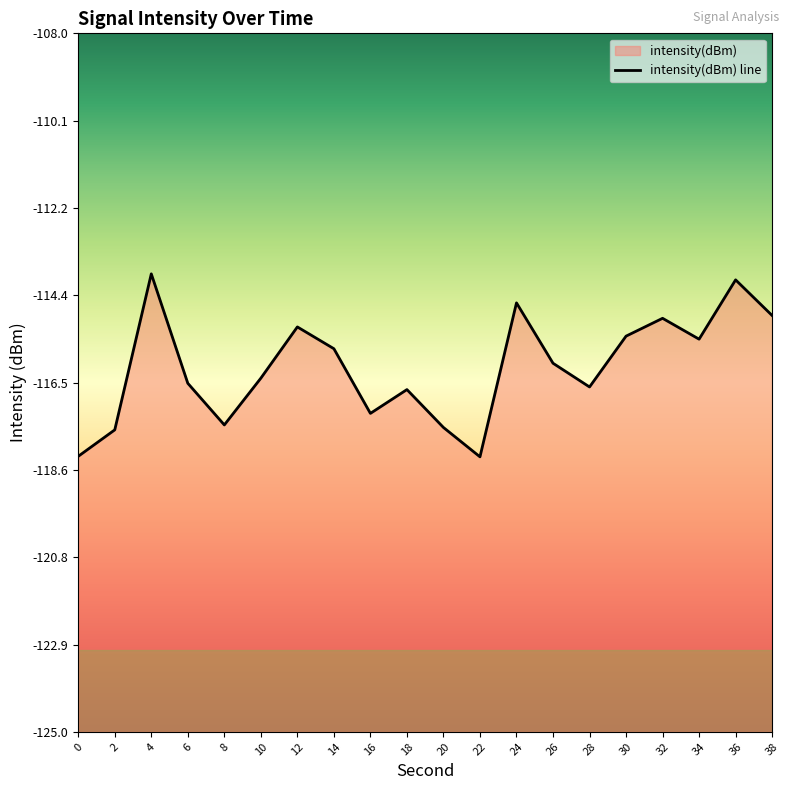

How many data points are less than -116?

11